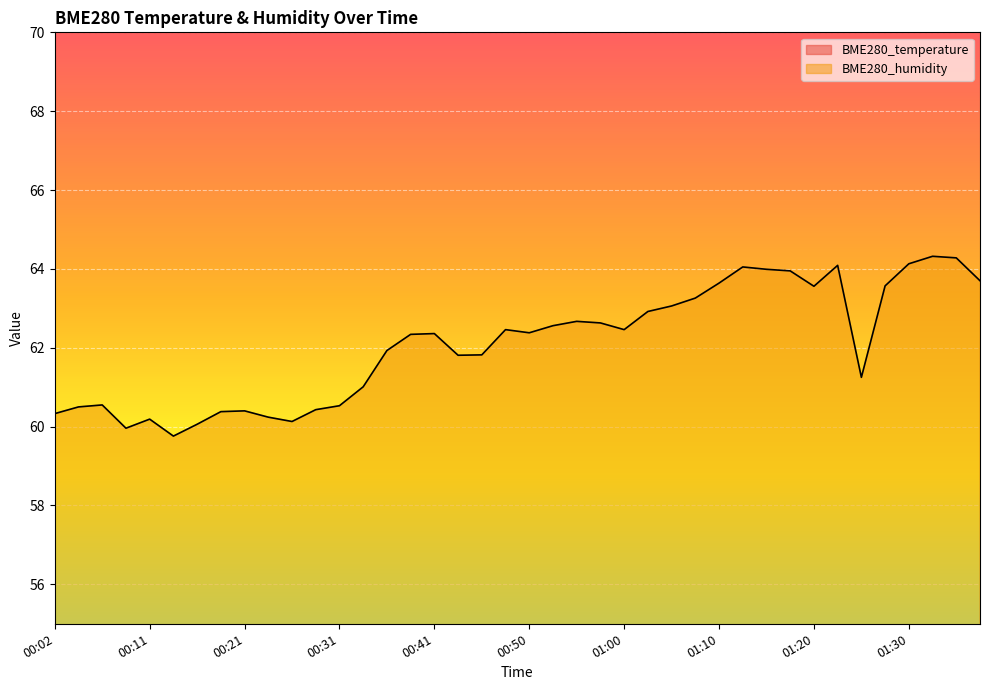

Reading left to right, extract all data points from this chart.

BME280_temperature: 00:02=15.8	00:04=15.8	00:06=15.7	00:09=15.7	00:11=15.7	00:14=15.8	00:16=15.7	00:19=15.6	00:21=15.6	00:23=15.6	00:26=15.7	00:28=15.6	00:31=15.6	00:33=15.5	00:36=15.5	00:38=15.4	00:41=15.4	00:43=15.3	00:45=15.2	00:48=15.2	00:50=15.1	00:53=15.1	00:55=15.0	00:58=14.9	01:00=14.9	01:03=14.9	01:05=14.9	01:08=14.8	01:10=14.7	01:12=14.6	01:15=14.6	01:17=14.6	01:20=14.6	01:22=14.6	01:25=14.8	01:27=14.6	01:30=14.6	01:32=14.6	01:35=14.6	01:37=14.7
BME280_humidity: 00:02=60.3	00:04=60.5	00:06=60.5	00:09=60.0	00:11=60.2	00:14=59.8	00:16=60.1	00:19=60.4	00:21=60.4	00:23=60.2	00:26=60.1	00:28=60.4	00:31=60.5	00:33=61.0	00:36=61.9	00:38=62.3	00:41=62.4	00:43=61.8	00:45=61.8	00:48=62.5	00:50=62.4	00:53=62.6	00:55=62.7	00:58=62.6	01:00=62.5	01:03=62.9	01:05=63.1	01:08=63.3	01:10=63.6	01:12=64.0	01:15=64.0	01:17=64.0	01:20=63.6	01:22=64.1	01:25=61.2	01:27=63.6	01:30=64.1	01:32=64.3	01:35=64.3	01:37=63.7